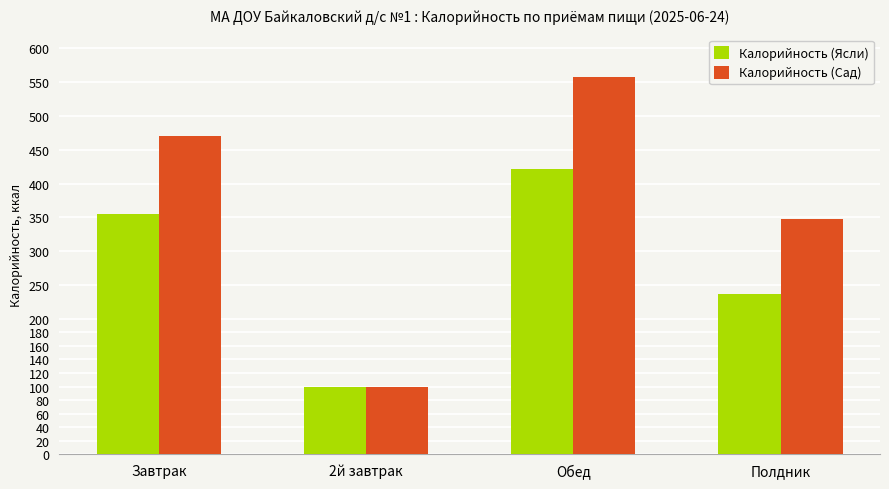

How many bars are there in total?

8